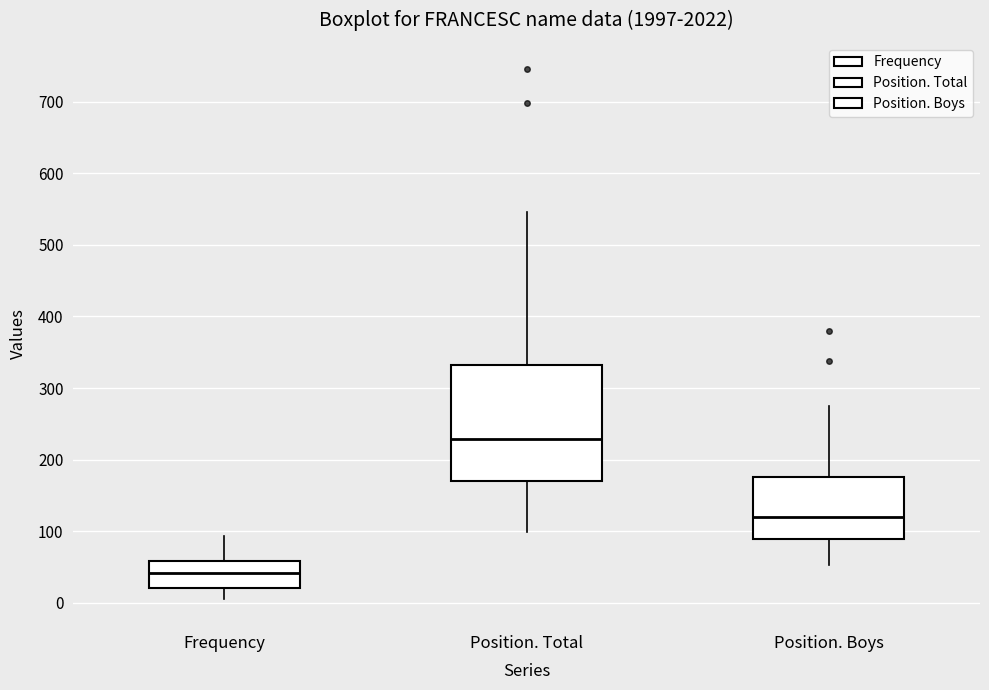

Which box's median line is the highest?

Position. Total